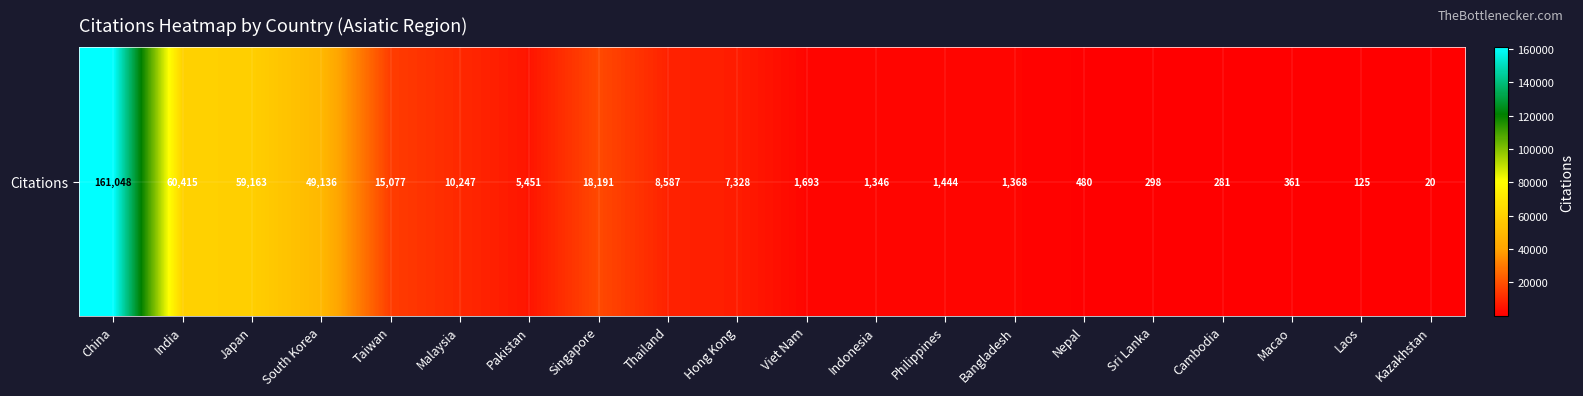

Which label corresponds to the smallest value in the chart?

Kazakhstan